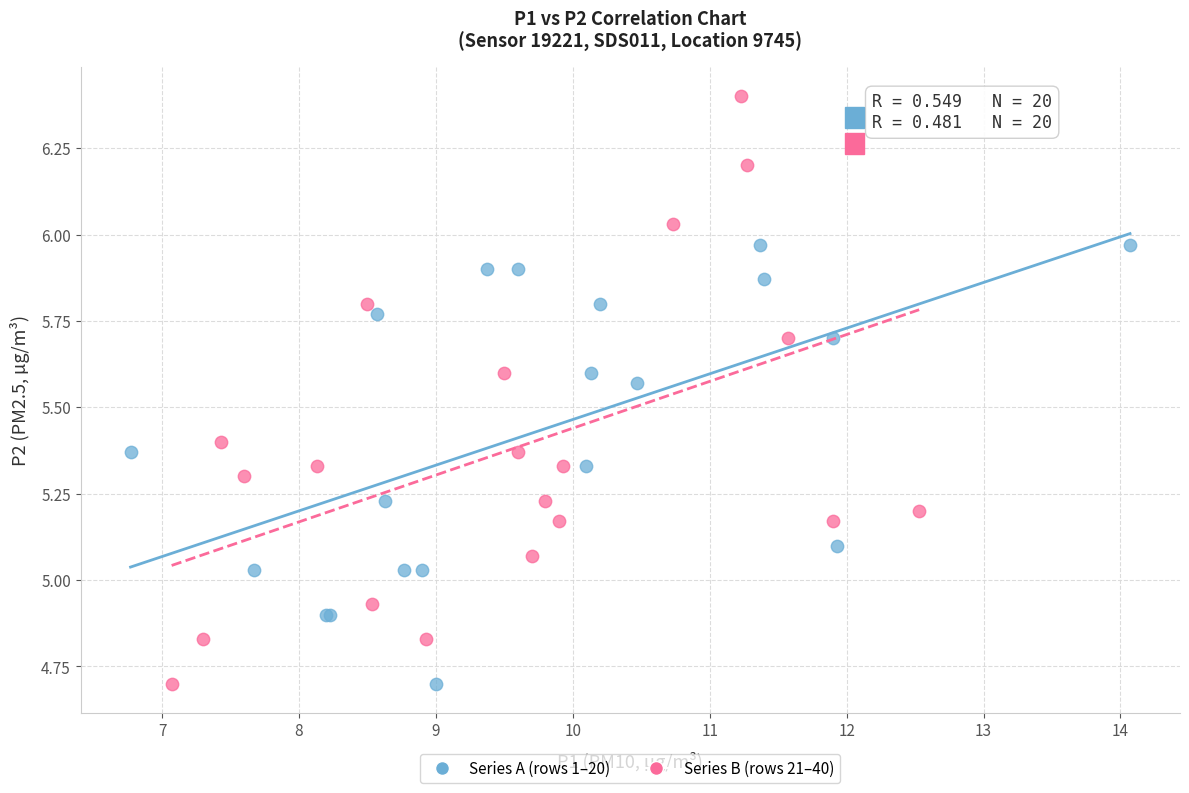

Which series contains the highest Y value?

Series B (rows 21–40)